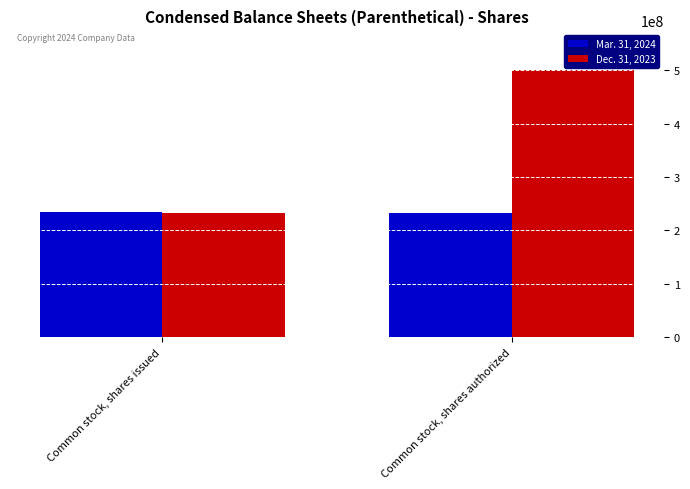

Rank the series by their maximum value, from lowest to highest.

Mar. 31, 2024, Dec. 31, 2023